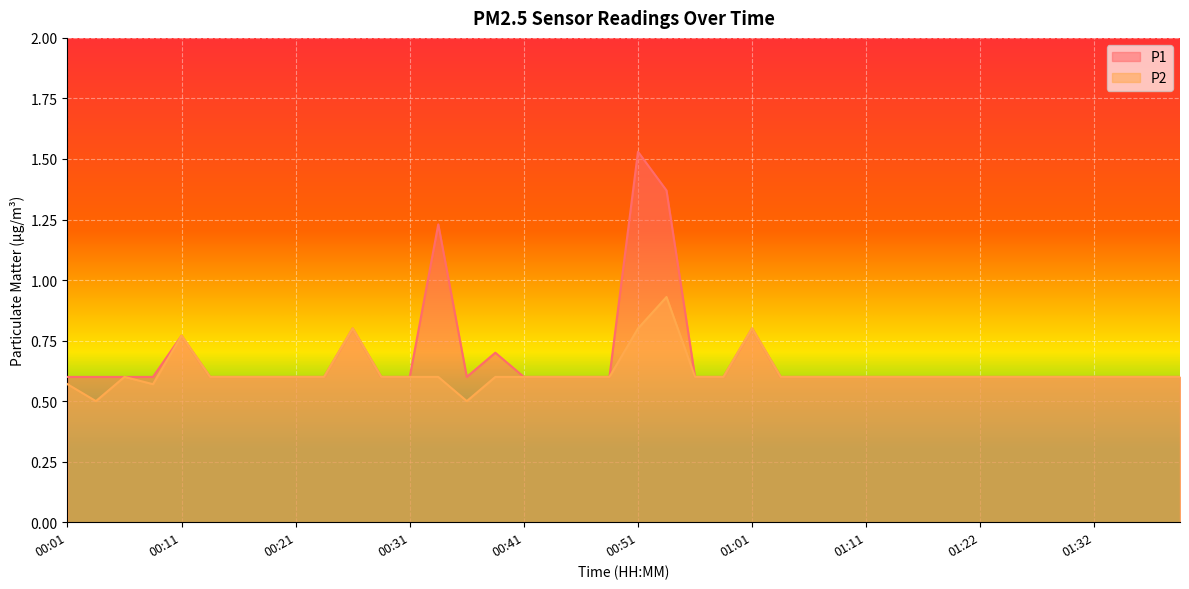

List the series in order of their peak value, lowest first.

P2, P1